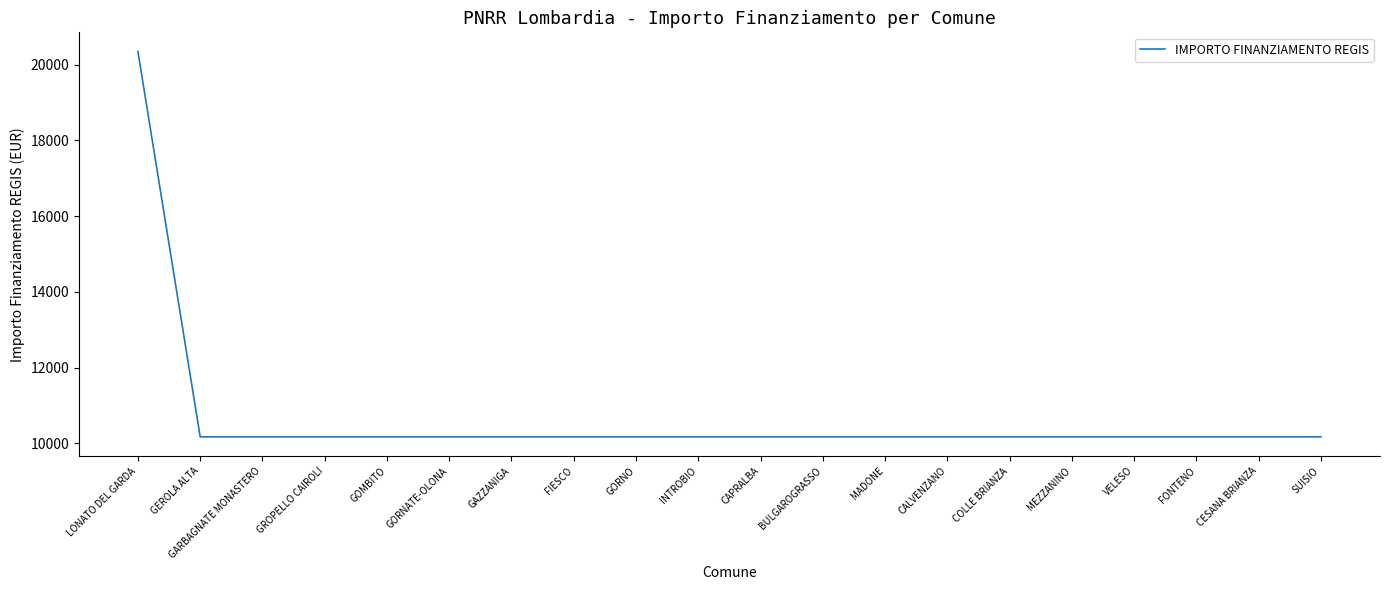

The chart shows a value of 14877 at MEZZANINO. True or false?

False